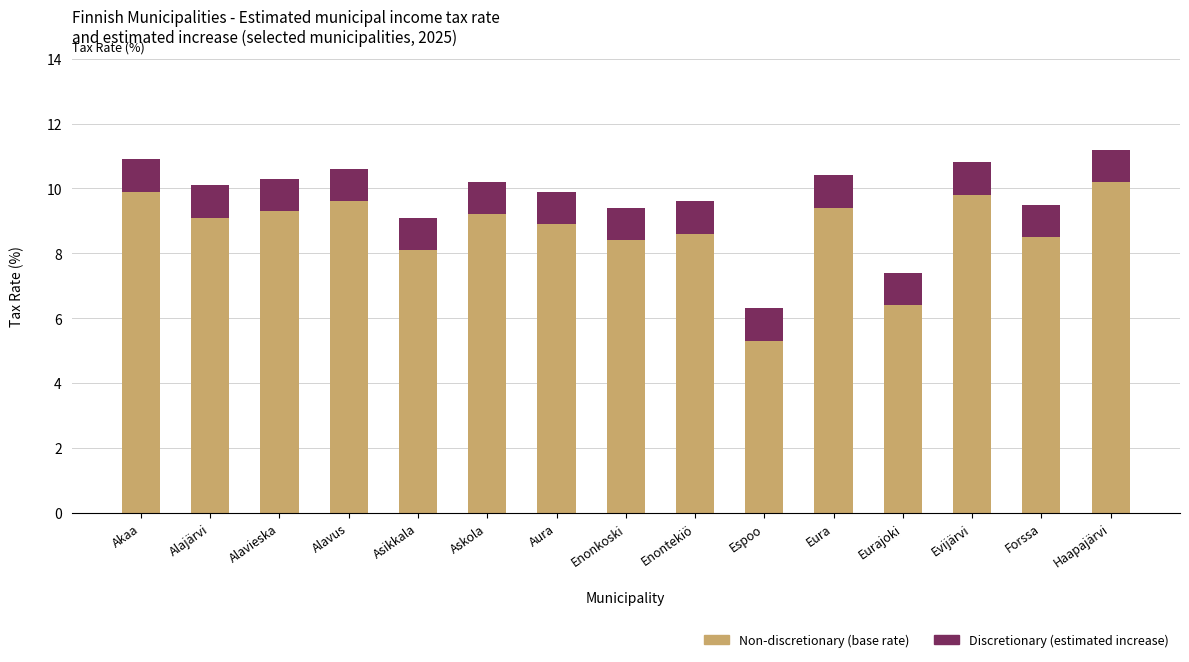

Does the chart contain stacked bars?

Yes